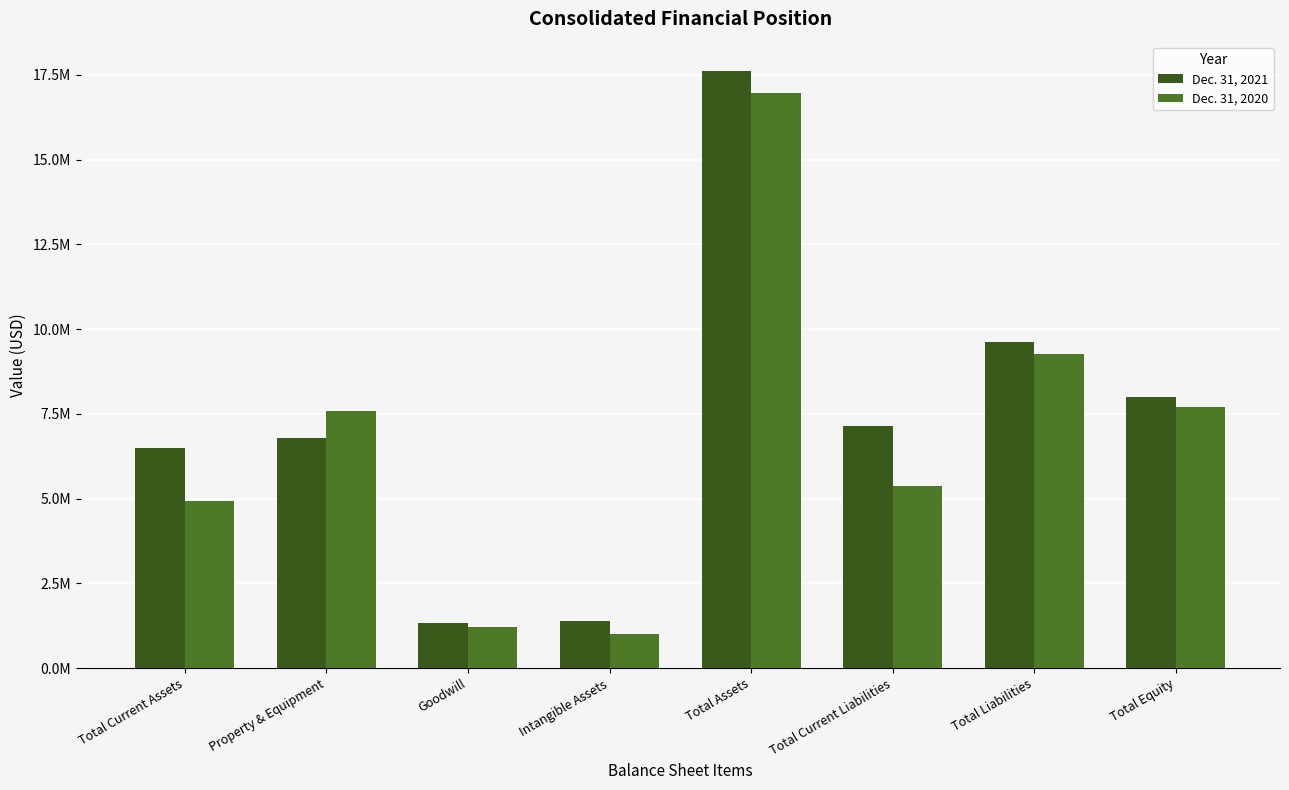

What are all the series names shown in the legend?

Dec. 31, 2021, Dec. 31, 2020